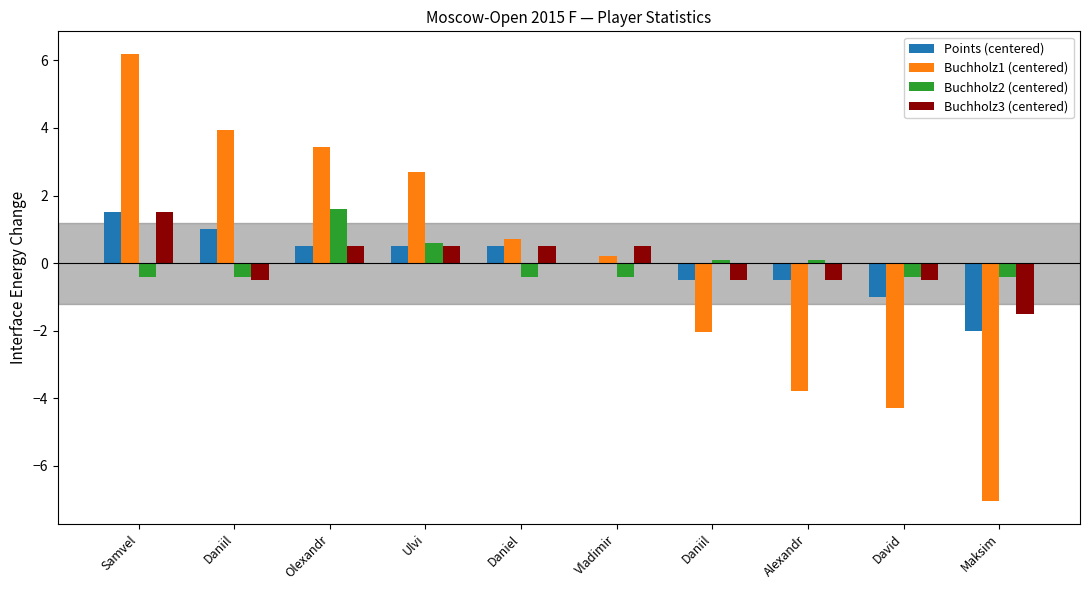

Is the value of Points (centered) at Maksim greater than the value of Buchholz2 (centered) at Daniel?

No